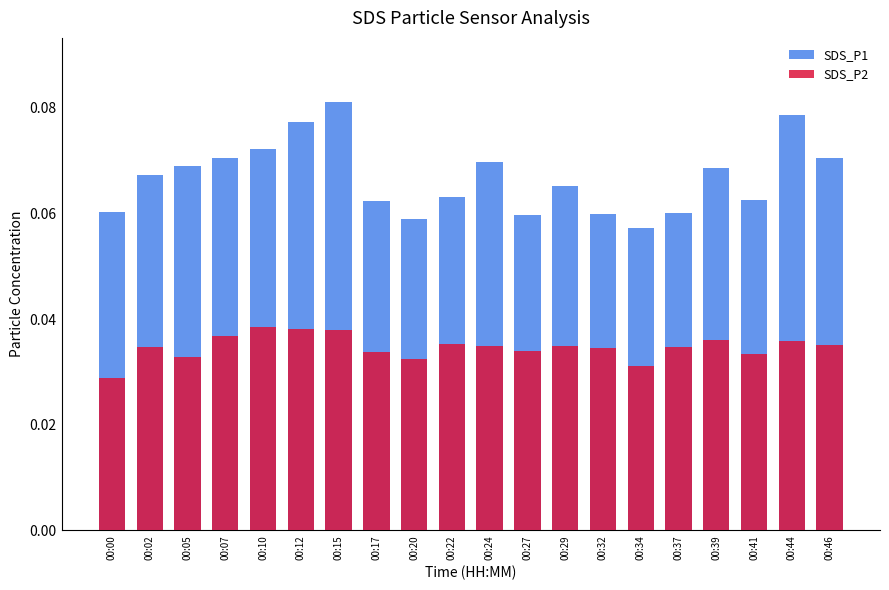

Which series has the widest spread of values?

SDS_P1